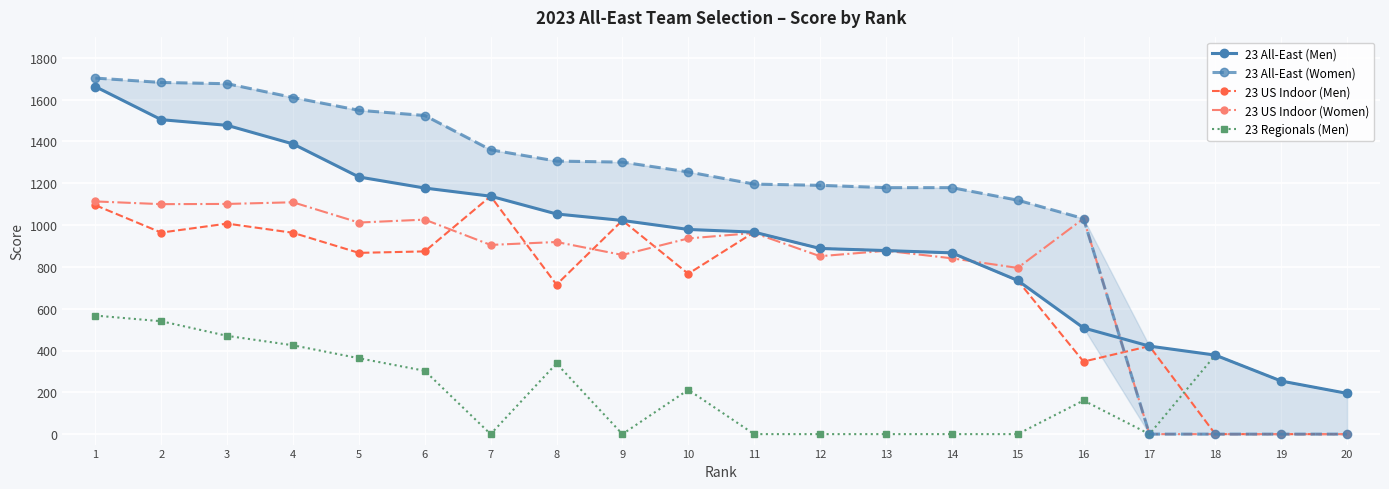

Which series has the largest total across all categories?

23 All-East (Women)